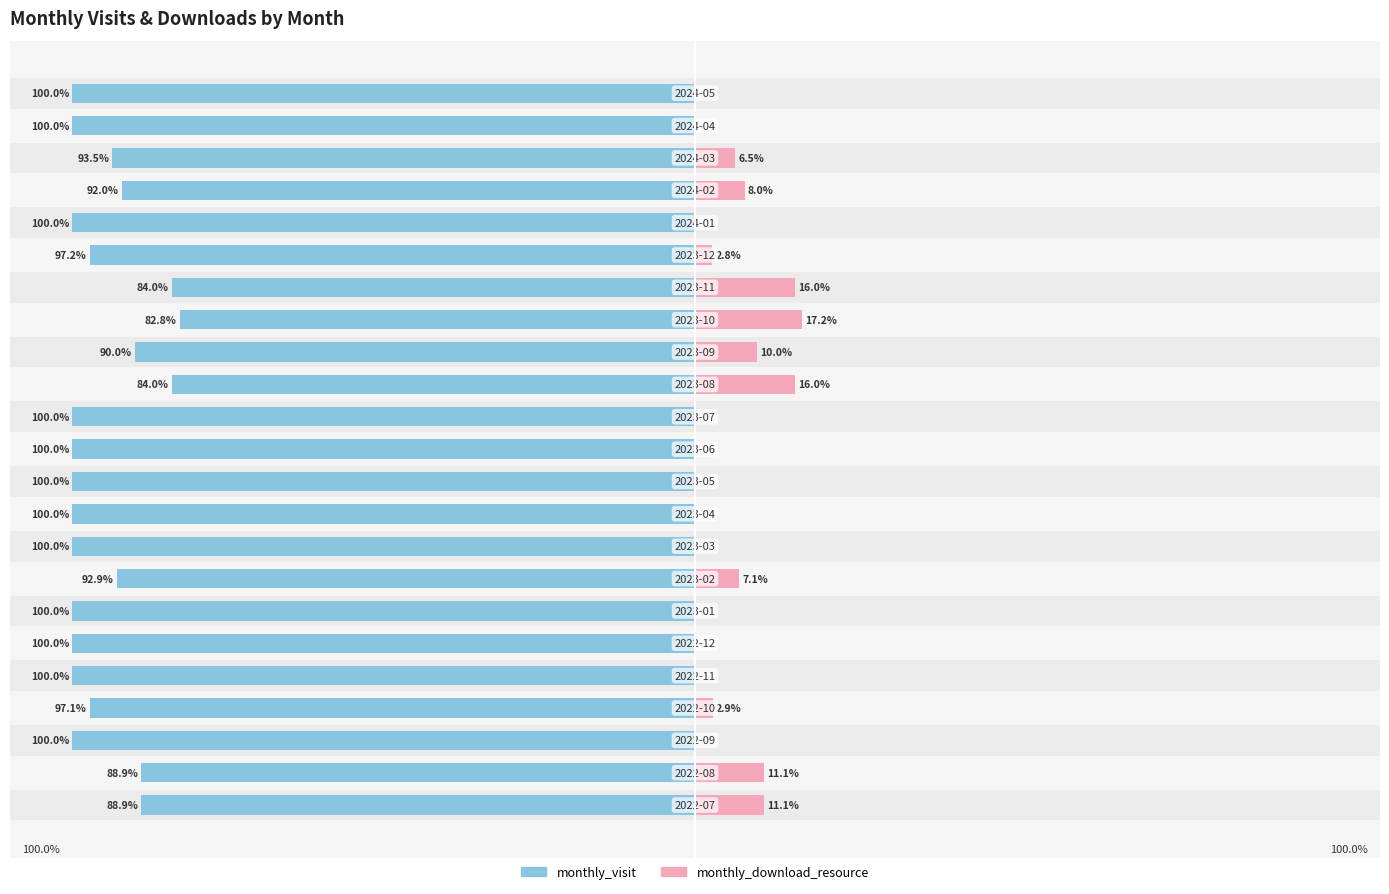

What value does the monthly_download_resource series have at 0?

11.1